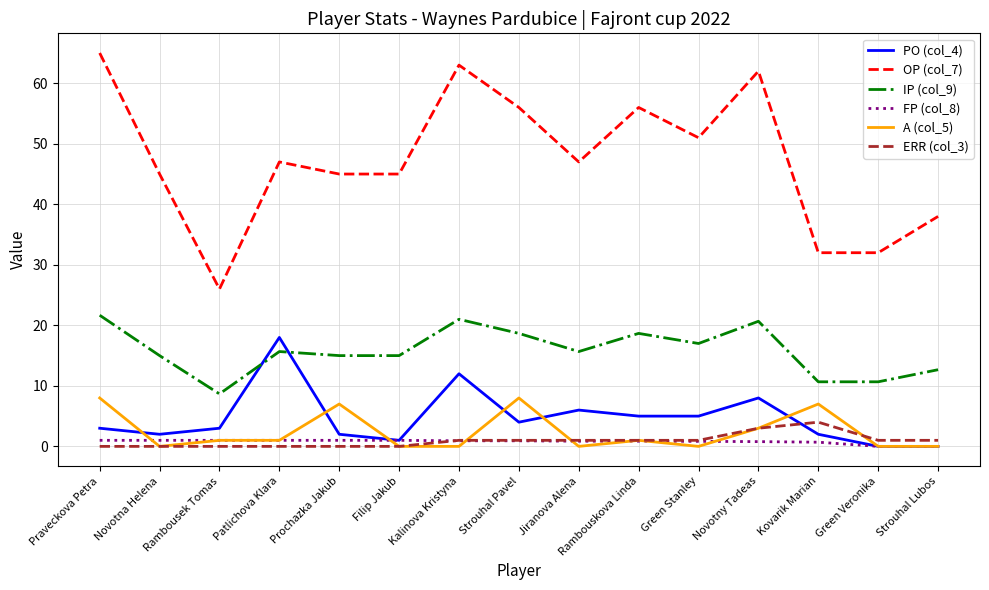

How many categories are shown in the chart?

15